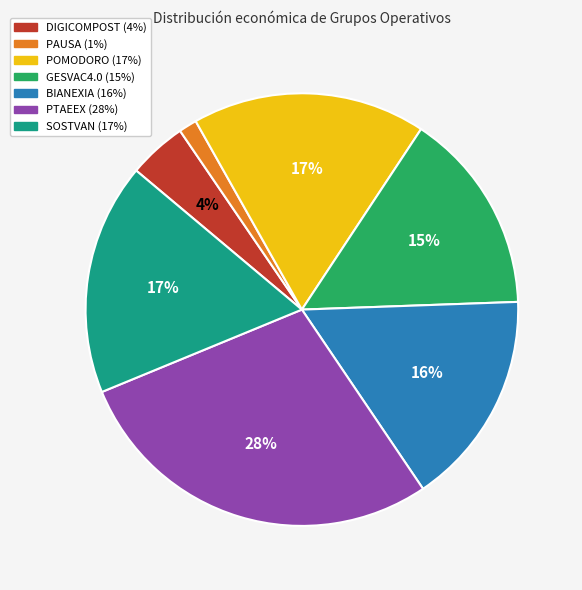

The SOSTVAN slice represents 17% of the pie. True or false?

True